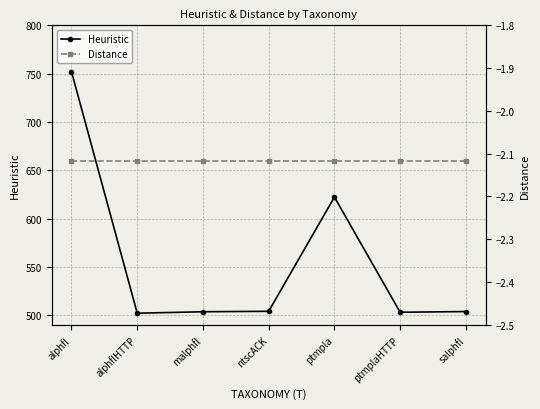

Which series has the widest spread of values?

Heuristic